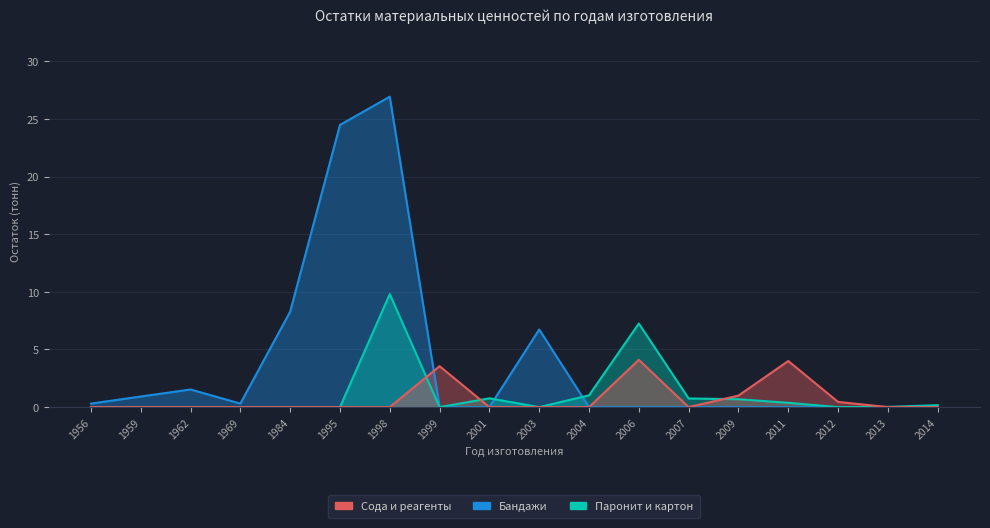

How many times do Бандажи and Сода и реагенты cross each other?

1